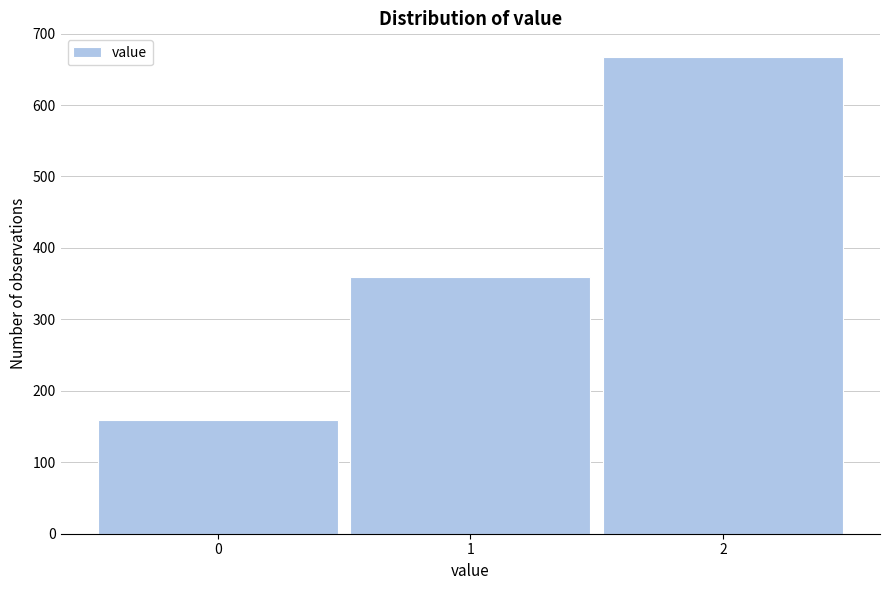

Reading left to right, transcribe all the data shown in this chart.

0=159	1=360	2=667